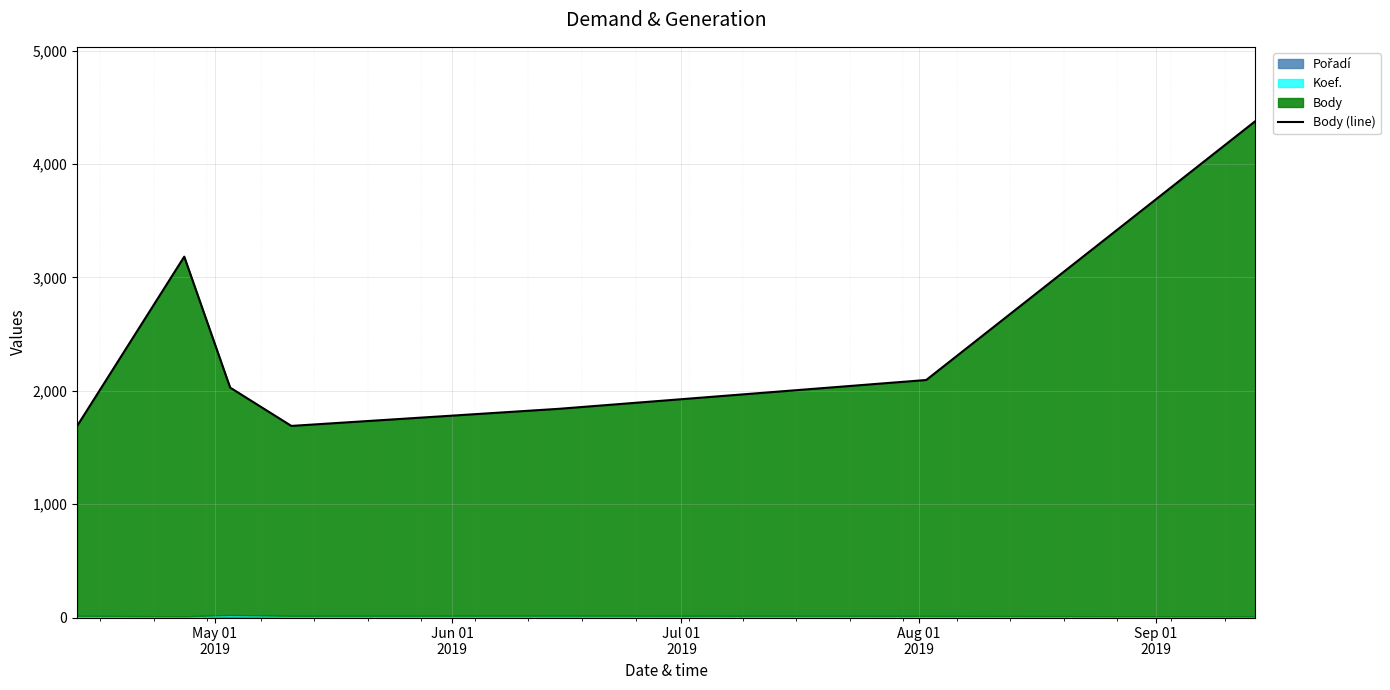

True or false: there are more than 0 points higher than both neighbors.

True